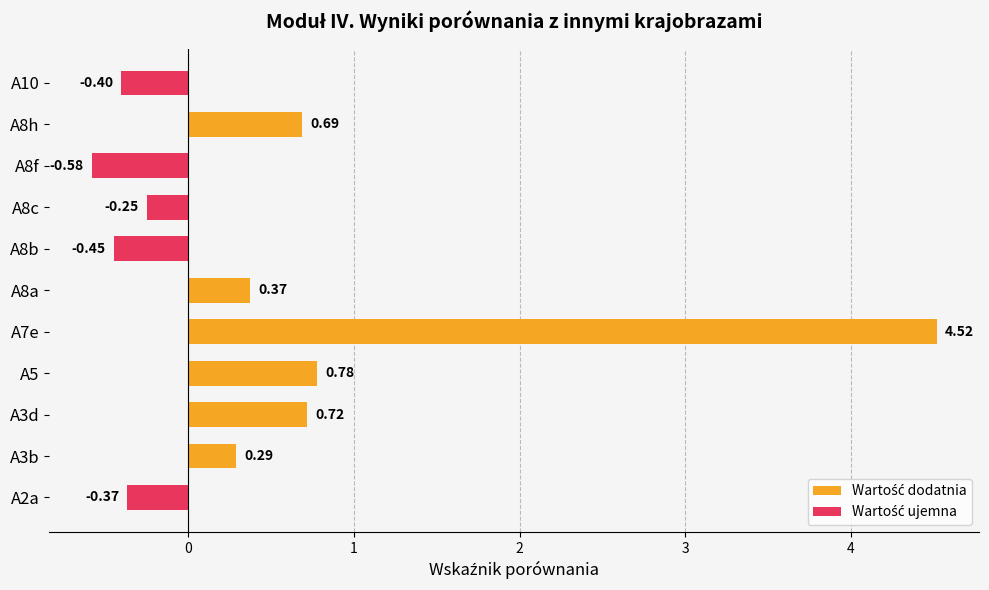

Which series has the largest total across all categories?

Wartość dodatnia